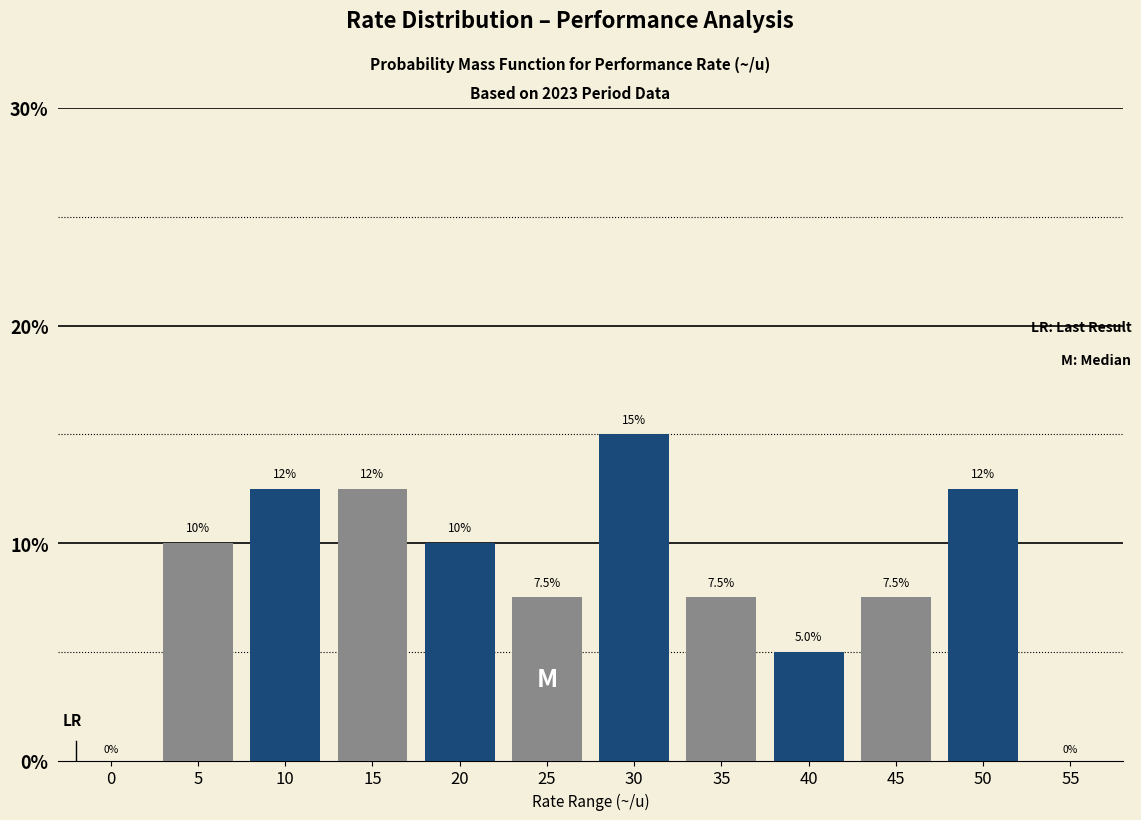

What is the spread (max minus min) of values at 10?

0.0